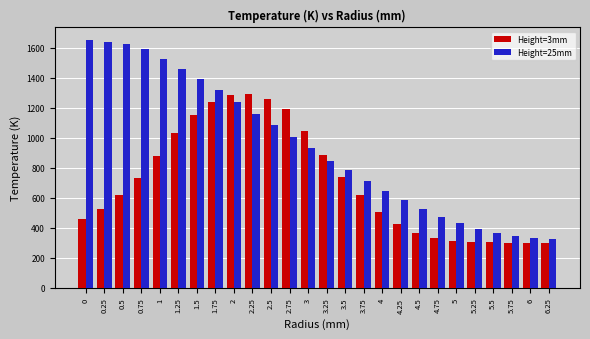

The value of Height=25mm at 0 is 2864. True or false?

False